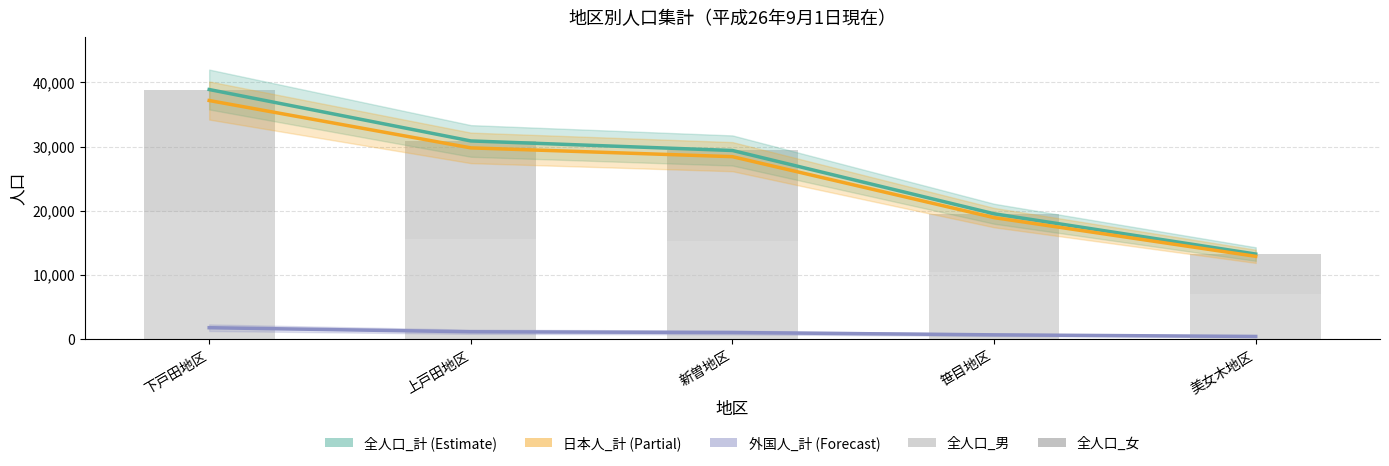

How many distinct data groups are displayed?

5